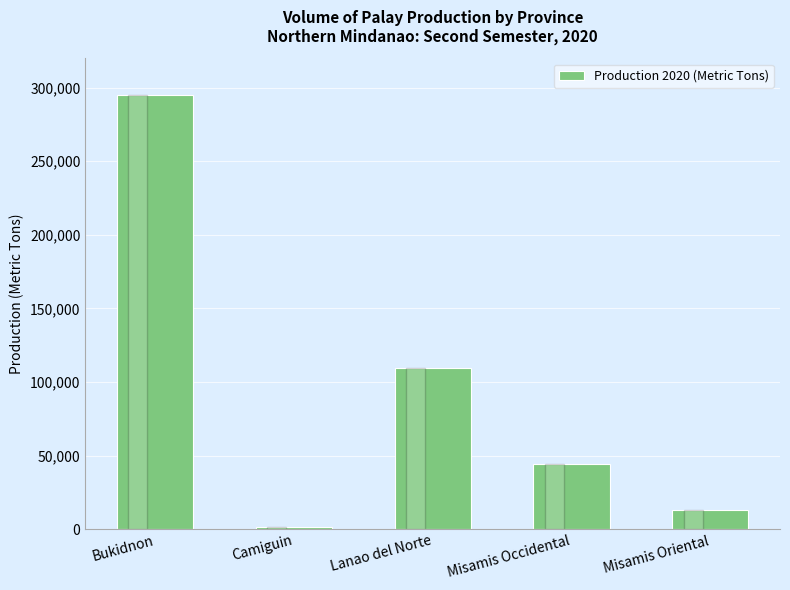

Are the bars horizontal?

No